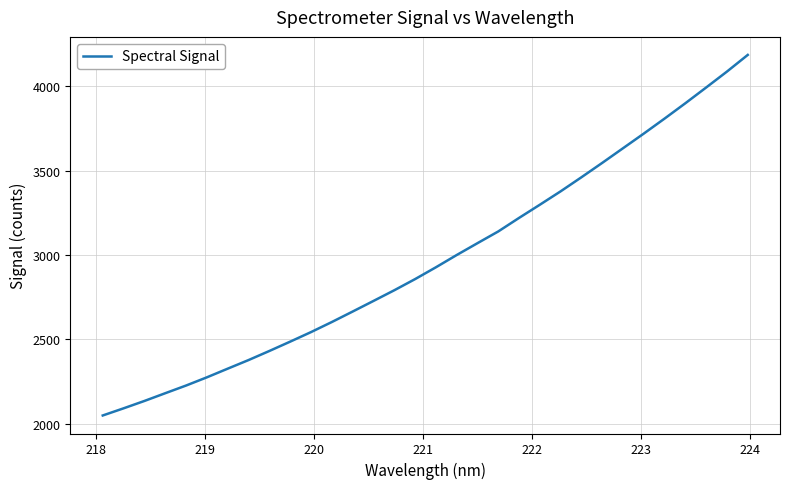

Is this an area chart (filled region under the line)?

No